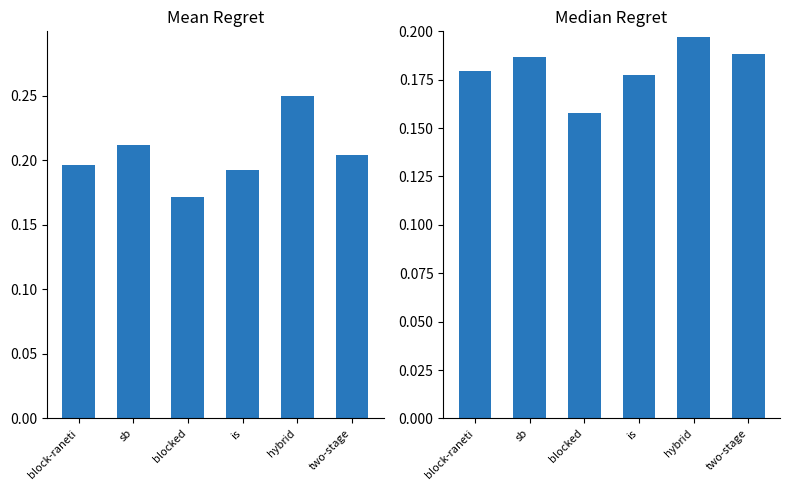

Is it true that Mean Regret equals 0.3 at is?

False